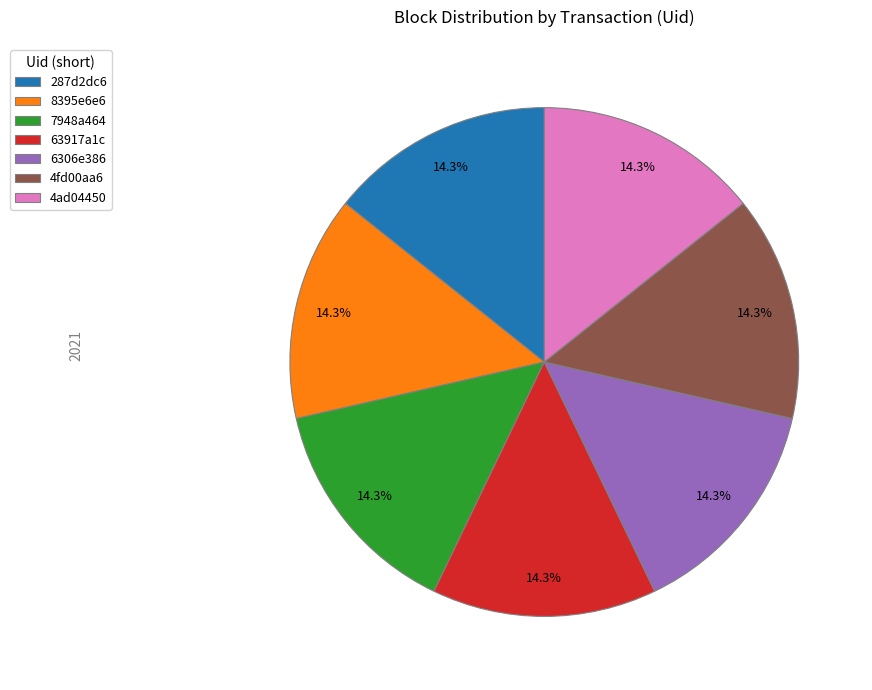

What percentage is the 4ad04450 slice, to the nearest percent?

14%